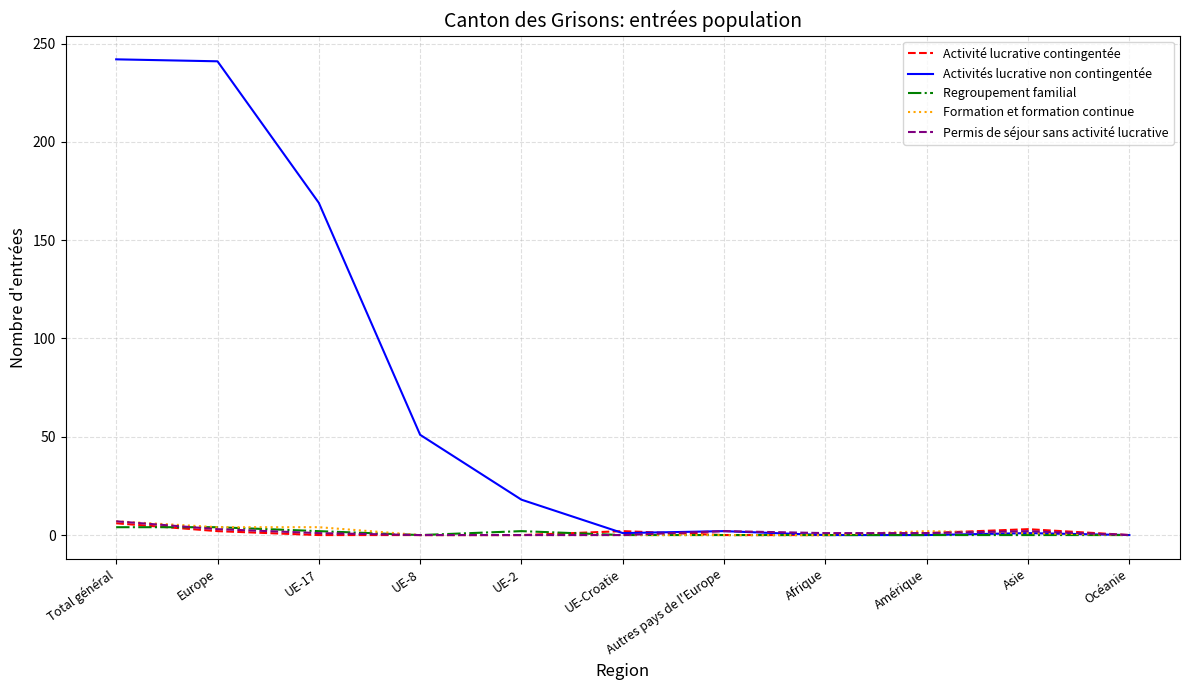

The Activités lucrative non contingentée series shows 0 at Amérique. True or false?

True